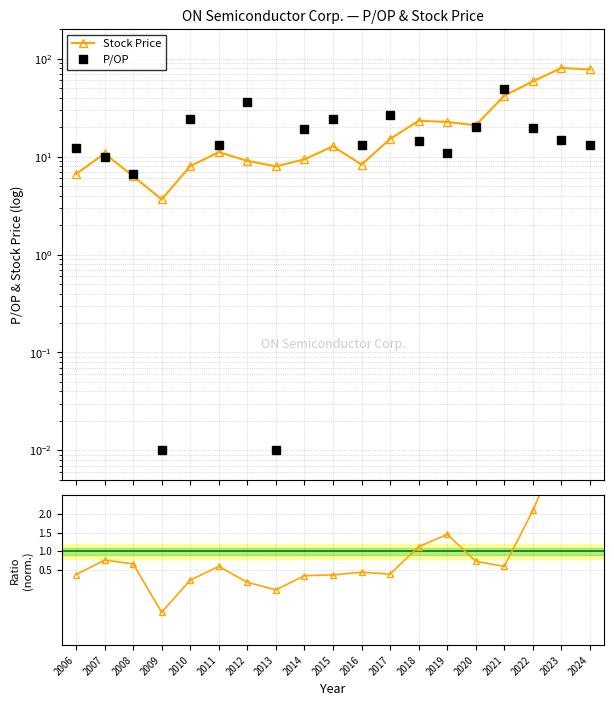

True or false: Op EPS (norm.) and P/OP cross at least once.

False